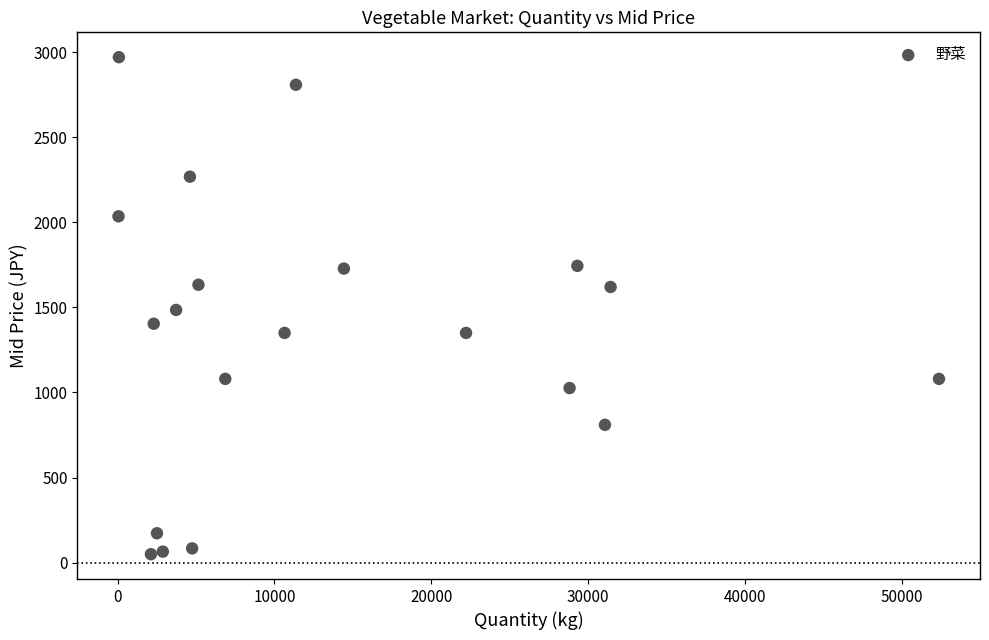

What is the range of Y values (max minus min)?

2920